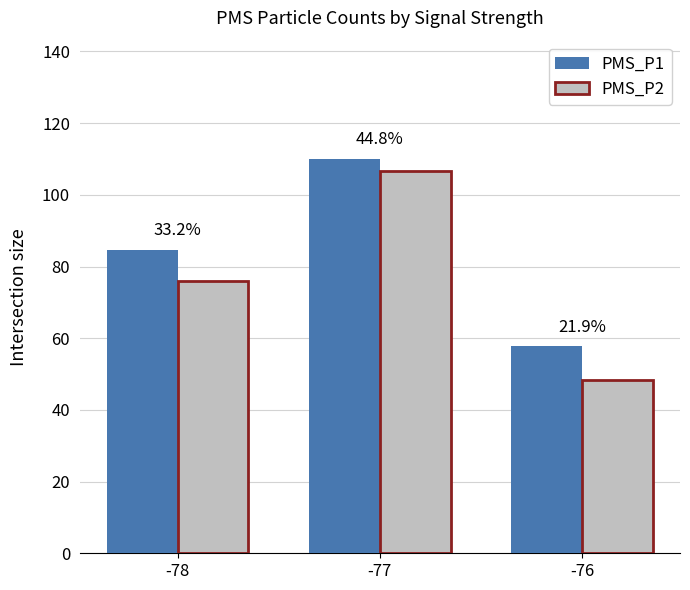

List the series in order of their peak value, lowest first.

PMS_P2, PMS_P1